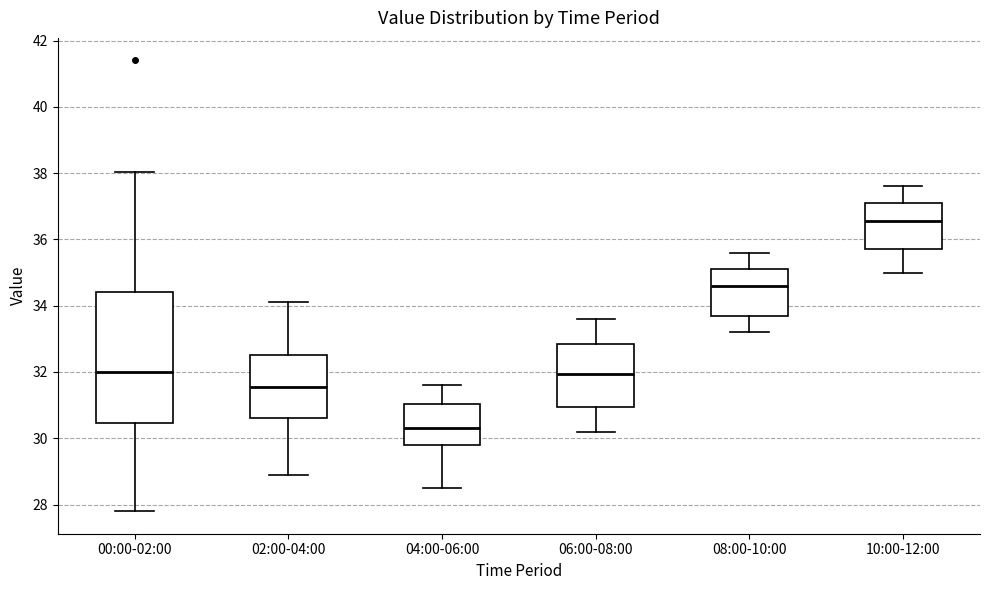

Reading left to right, read every box against the y-axis: the position of its median line, the range the box covers, and the ends of its whiskers. The values are not printed on the chart, so give them approximately, as read against the axis.

00:00-02:00: median 32.0, box 30.4 to 34.4, whiskers 27.8 to 38.0
02:00-04:00: median 31.6, box 30.6 to 32.6, whiskers 29.0 to 34.2
04:00-06:00: median 30.4, box 29.8 to 31.0, whiskers 28.6 to 31.6
06:00-08:00: median 32.0, box 31.0 to 32.8, whiskers 30.2 to 33.6
08:00-10:00: median 34.6, box 33.8 to 35.2, whiskers 33.2 to 35.6
10:00-12:00: median 36.6, box 35.8 to 37.2, whiskers 35.0 to 37.6